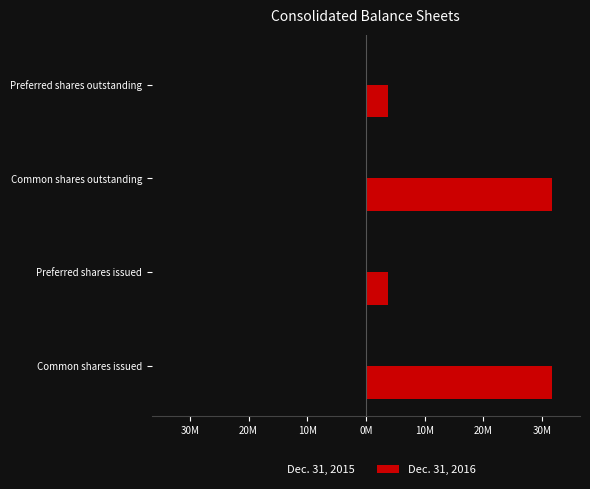

Which series has the largest total across all categories?

Dec. 31, 2016